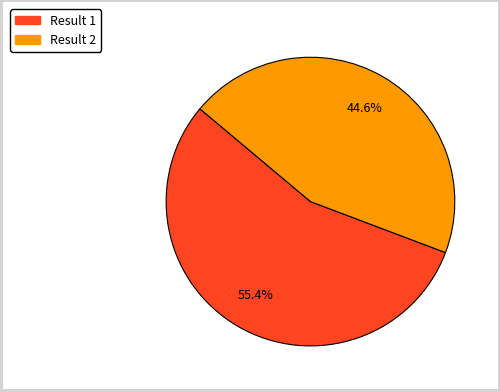

Does any single category account for the majority?

Yes